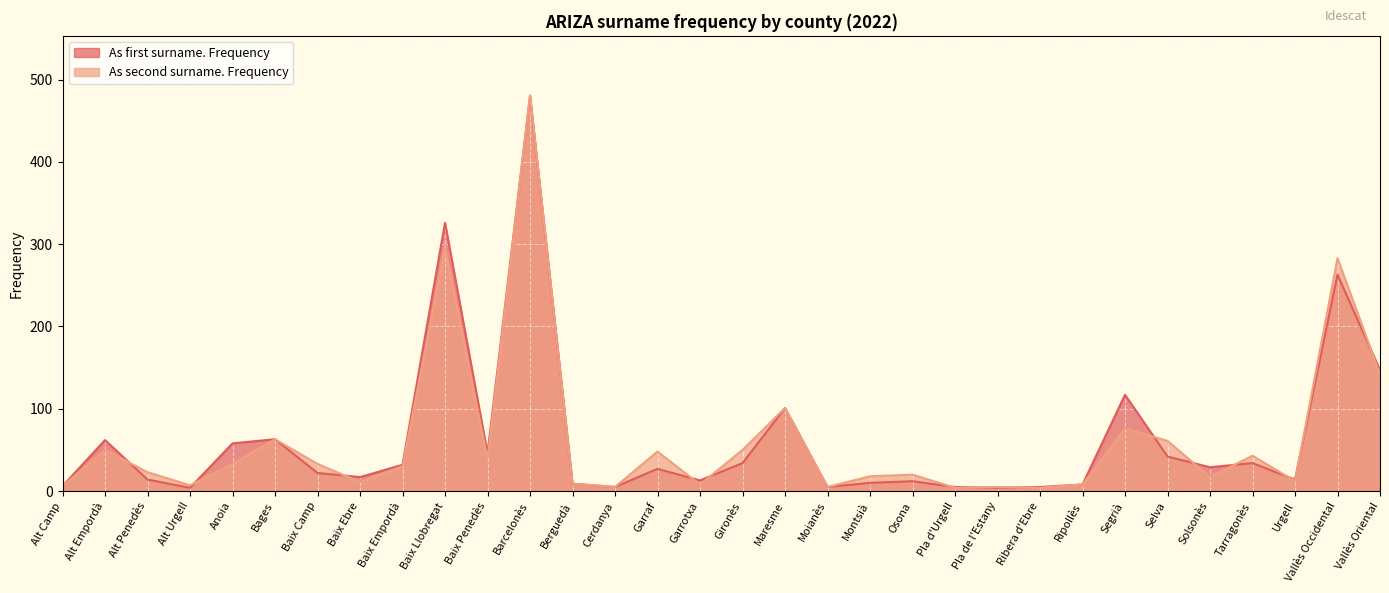

What is the maximum value shown in the chart?

481